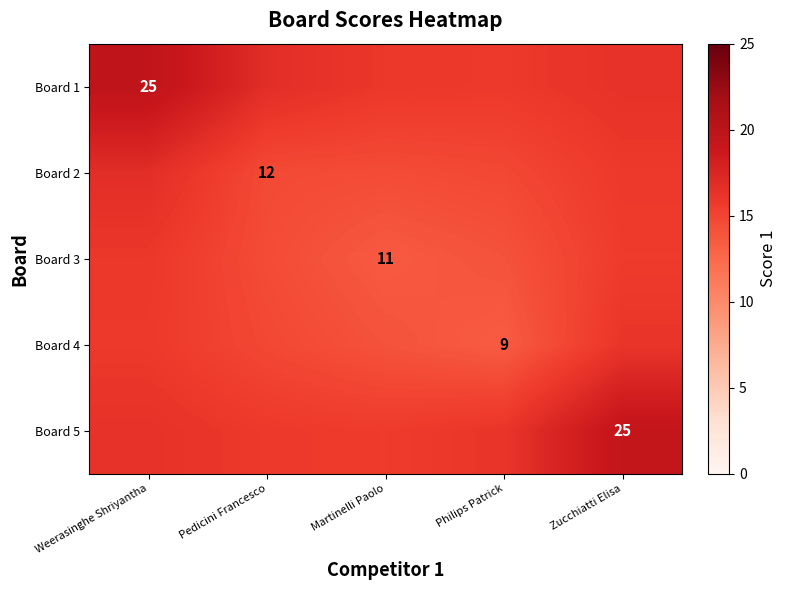

Count the number of categories in the chart.

5